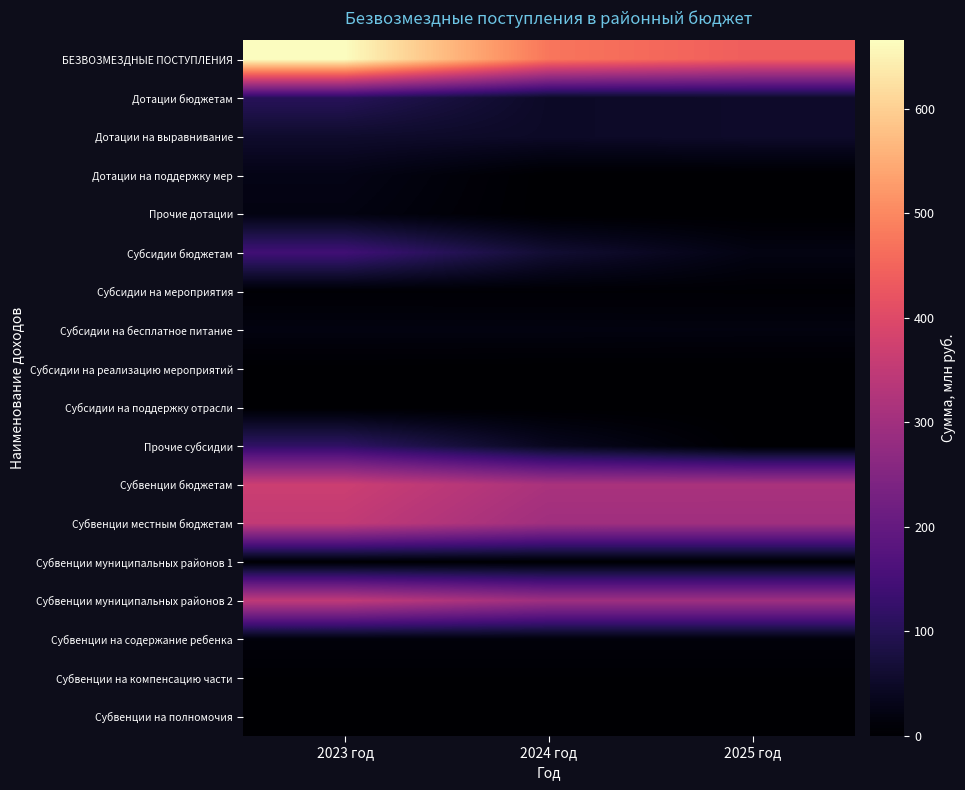

Count the number of data series in this chart.

18